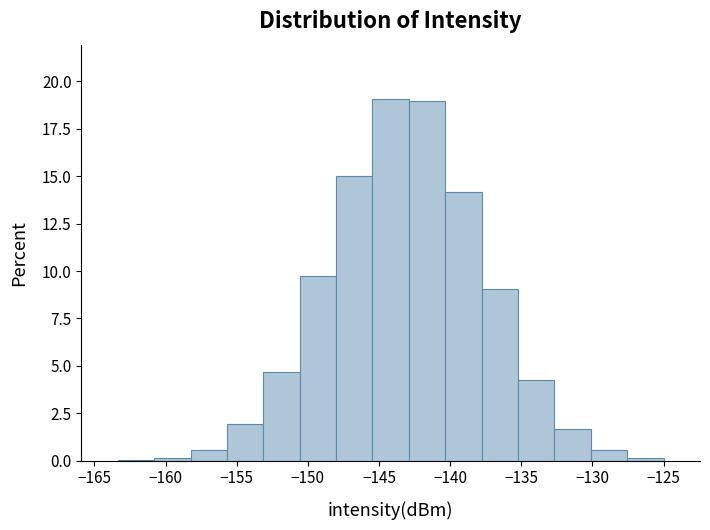

Reading left to right, list every bar in this chart as the range it spans on the x-axis followed by its height. Neither the bar edges nor the heights are printed on the chart, so give them approximately, as read against the axes.

-163.5 to -161.0: under 0.5
-161.0 to -158.0: under 0.5
-158.0 to -155.5: 0.5
-155.5 to -153.0: 2.0
-153.0 to -150.5: 4.5
-150.5 to -148.0: 9.5
-148.0 to -145.5: 15.0
-145.5 to -143.0: 19.0
-143.0 to -140.5: 19.0
-140.5 to -138.0: 14.0
-138.0 to -135.0: 9.0
-135.0 to -132.5: 4.5
-132.5 to -130.0: 1.5
-130.0 to -127.5: 0.5
-127.5 to -125.0: under 0.5